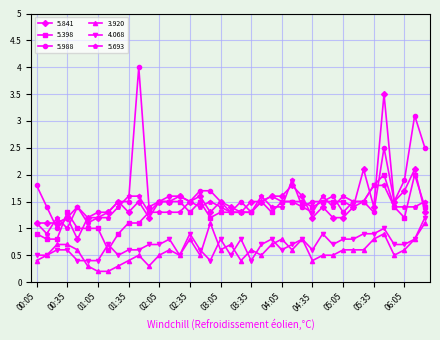

What is the value of the 5.398 point at the 18th from the left?

1.2